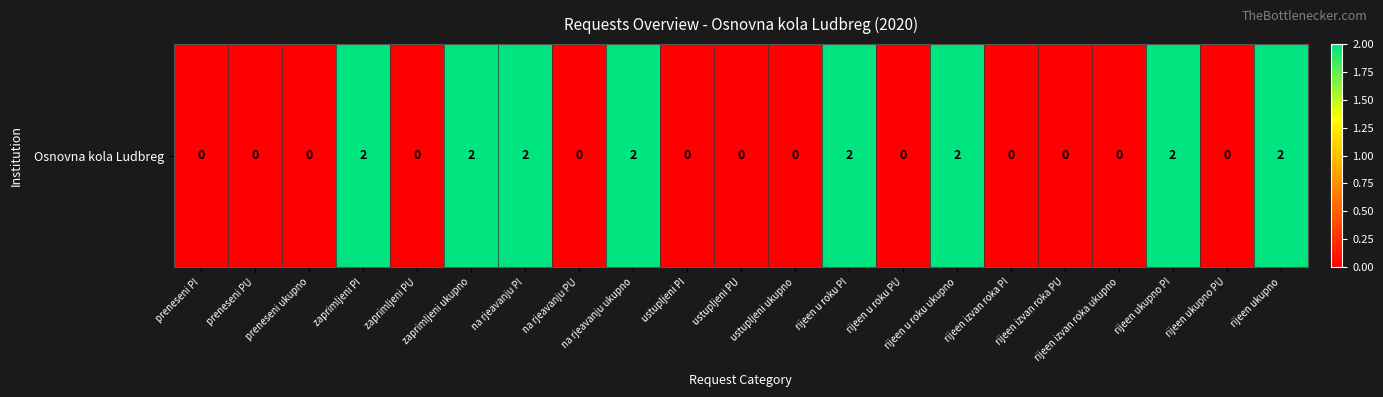

Where is the data nearest to the value 1?

preneseni PI